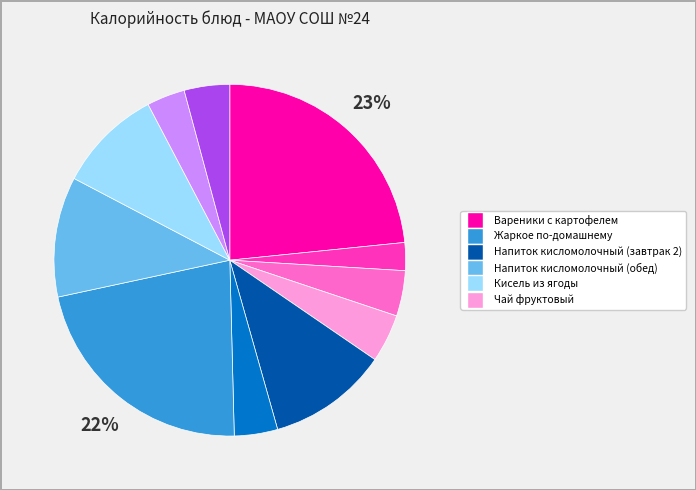

To the nearest percent, what is the average slice percentage?

9%